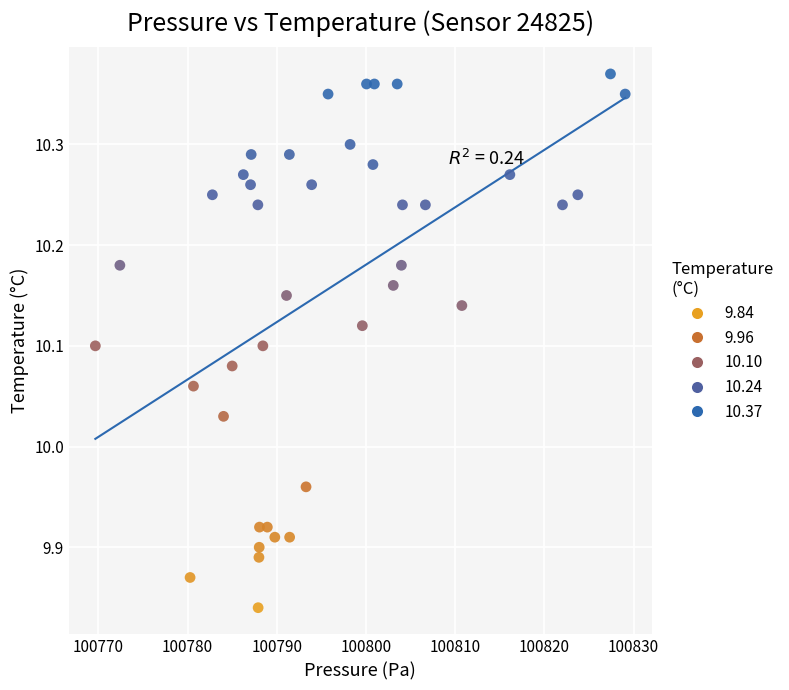

What is the range of X values (max minus min)?

59.4